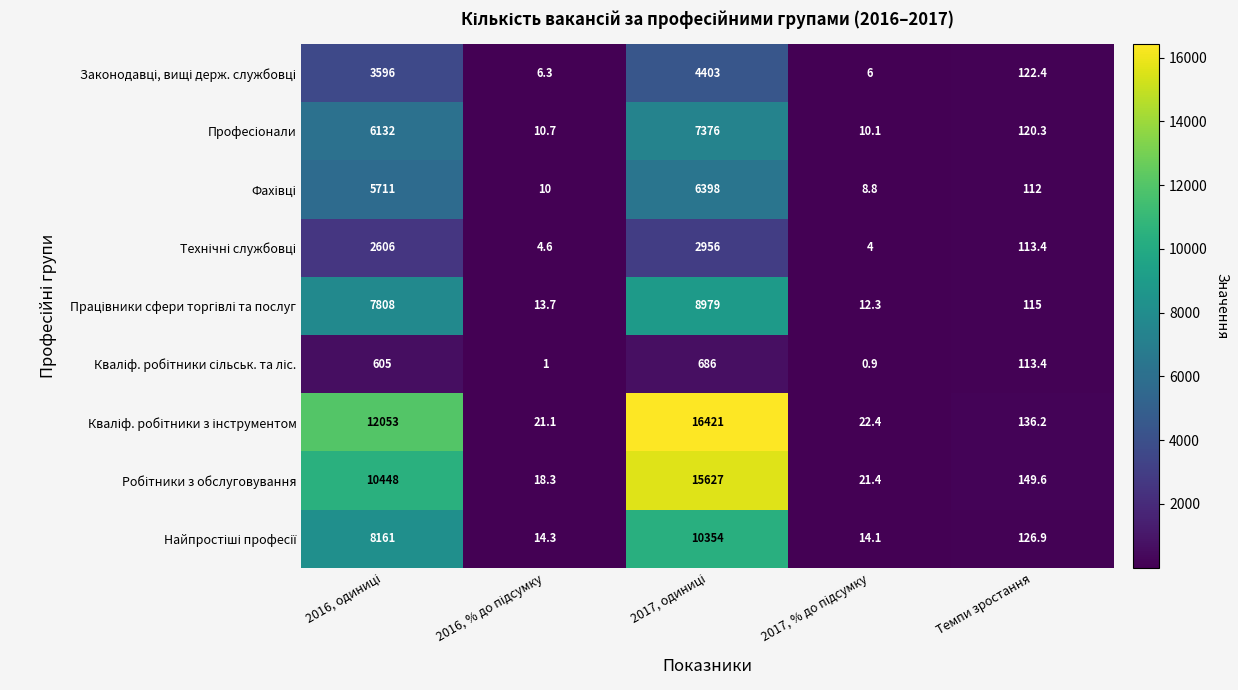

What is the smallest value displayed?

0.9